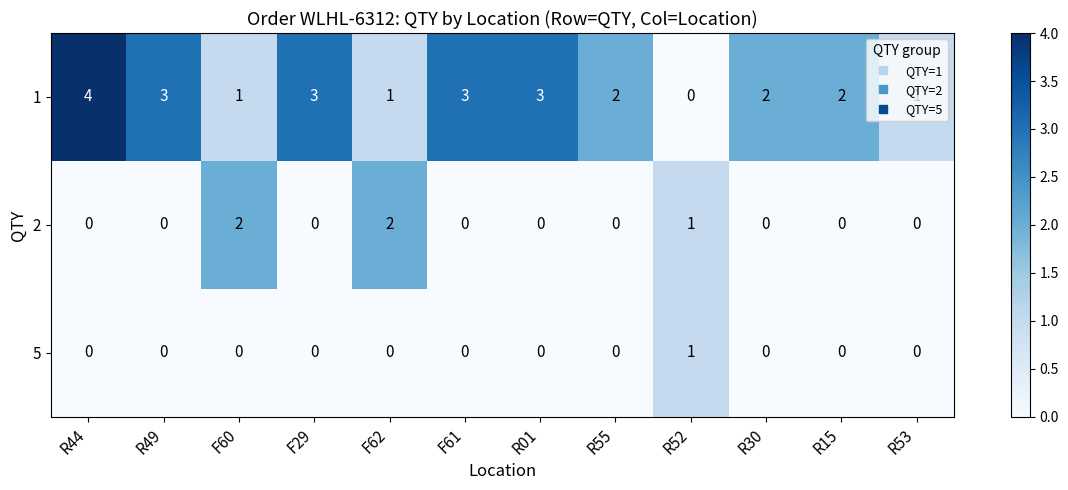

Rank the series by their maximum value, from highest to lowest.

1, 2, 5